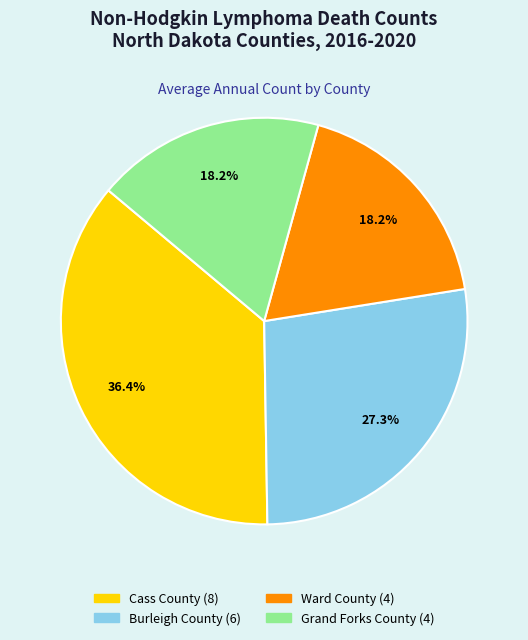

To the nearest percent, what percentage of the pie is Grand Forks County?

18%